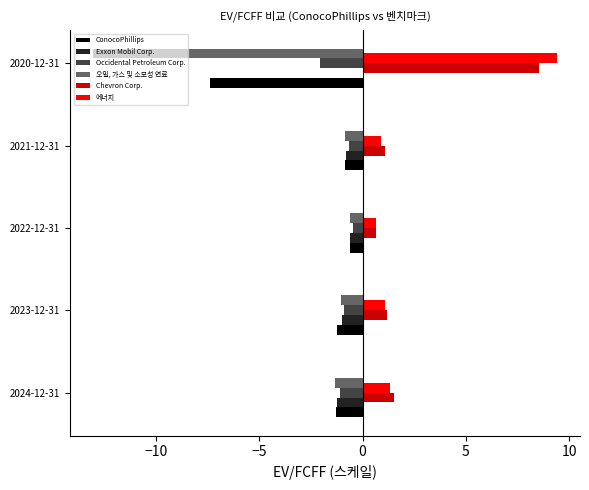

At which category does the chart reach its peak across all series?

2020-12-31